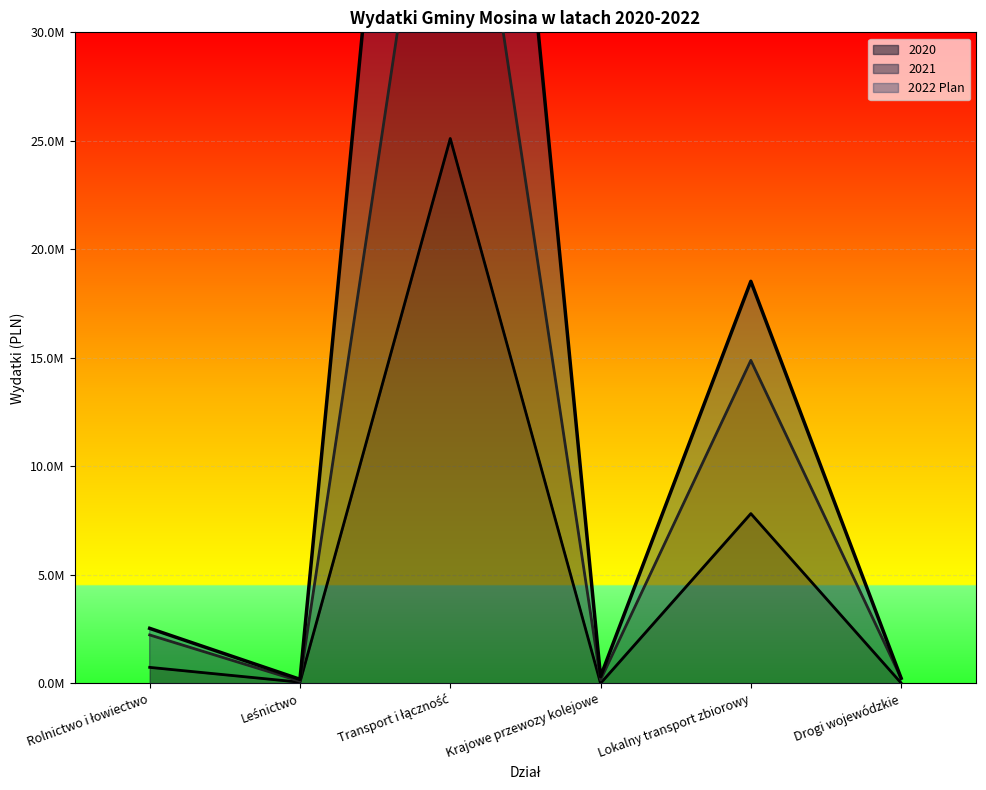

Between Rolnictwo i łowiectwo and Krajowe przewozy kolejowe, which series saw the biggest shift?

2022 Plan